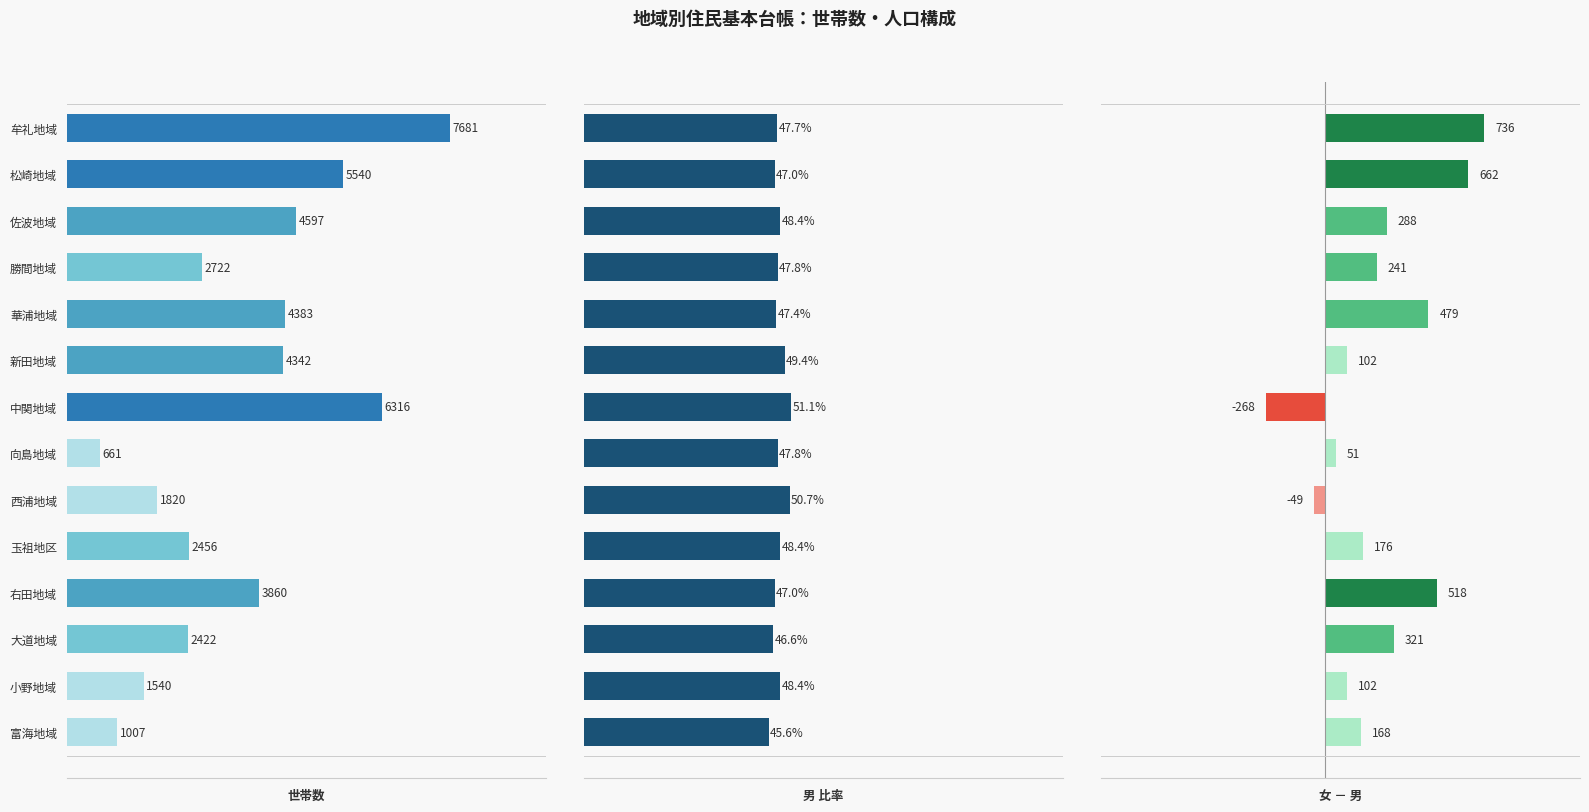

What is the sum of all 女－男 values?

3527.0